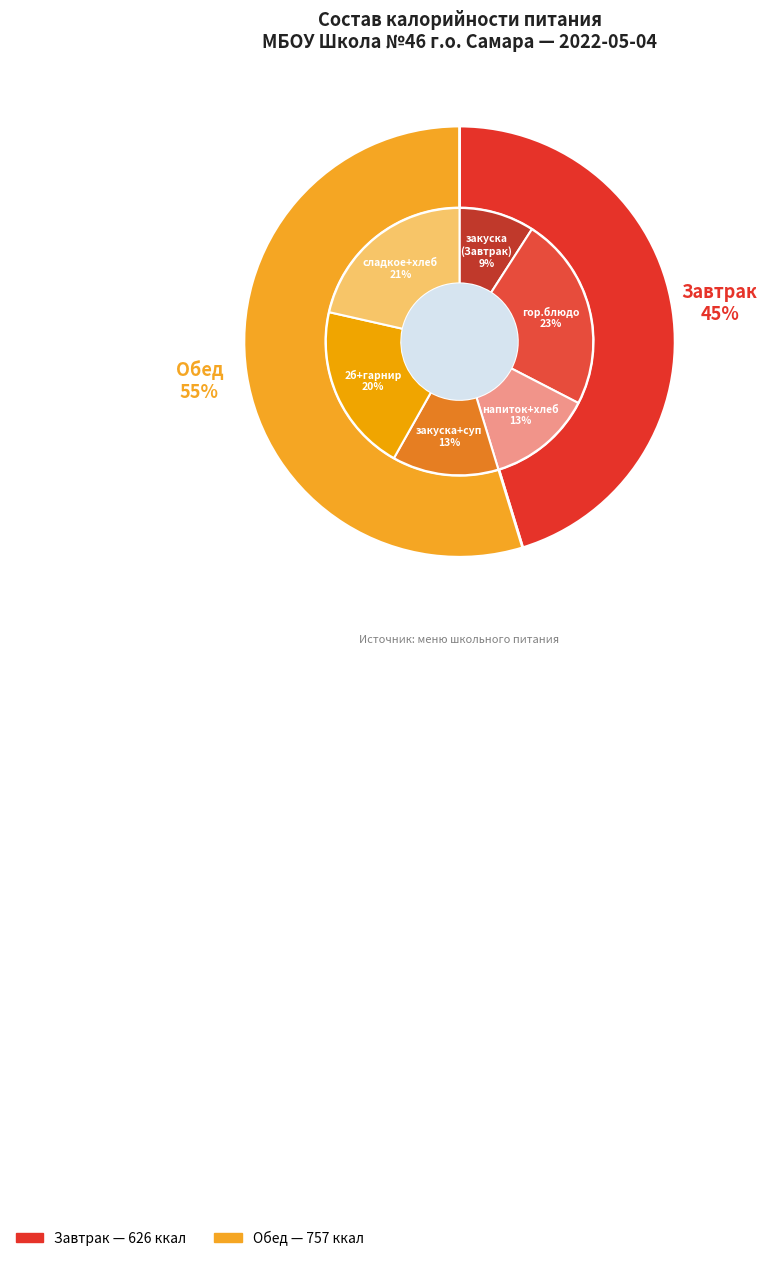

How many segments does this pie chart have?

2